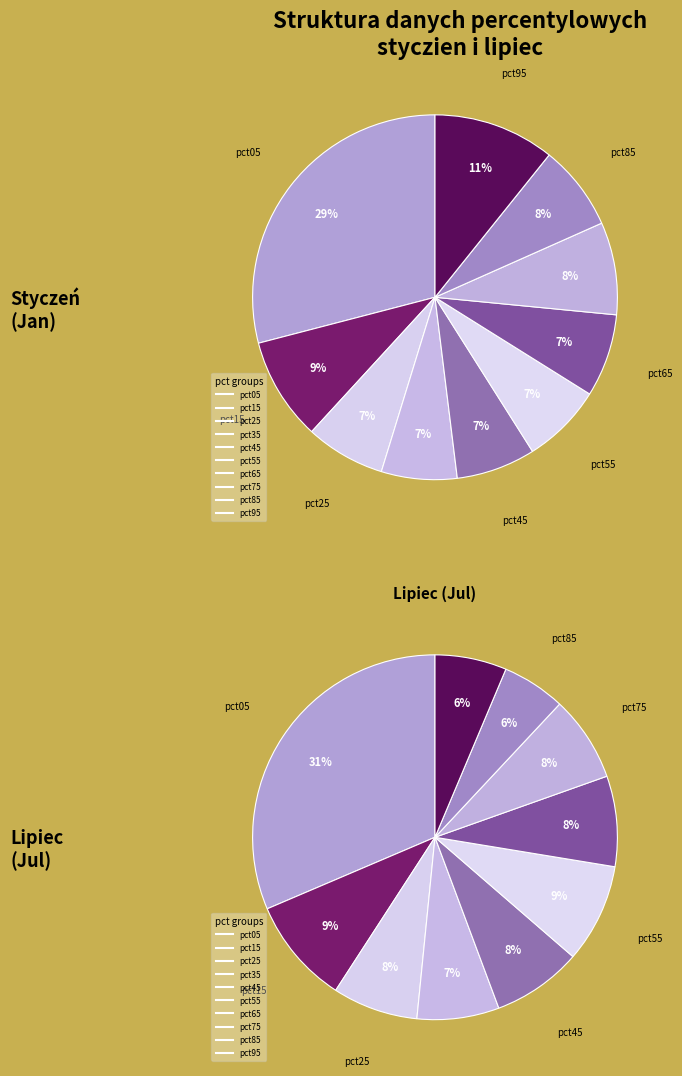

Between 4 and 8, which is larger?

8